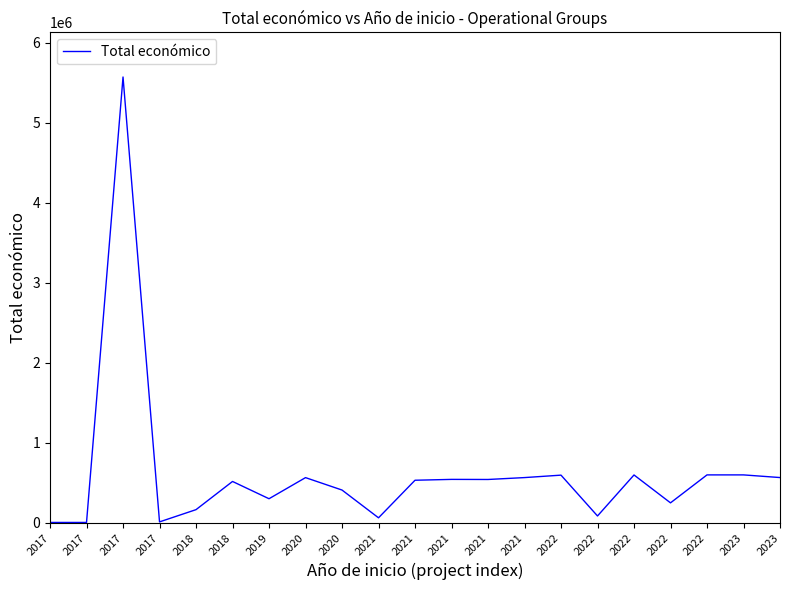

Does the chart have visible grid lines?

No